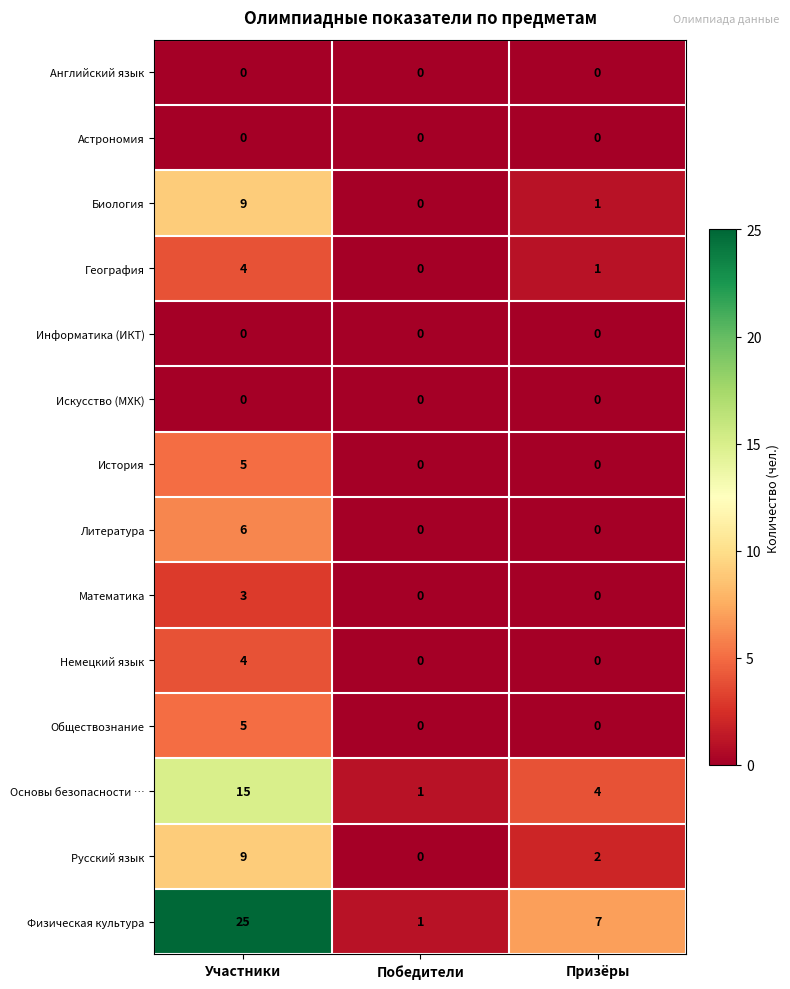

At which label is География closest to 2?

Призёры